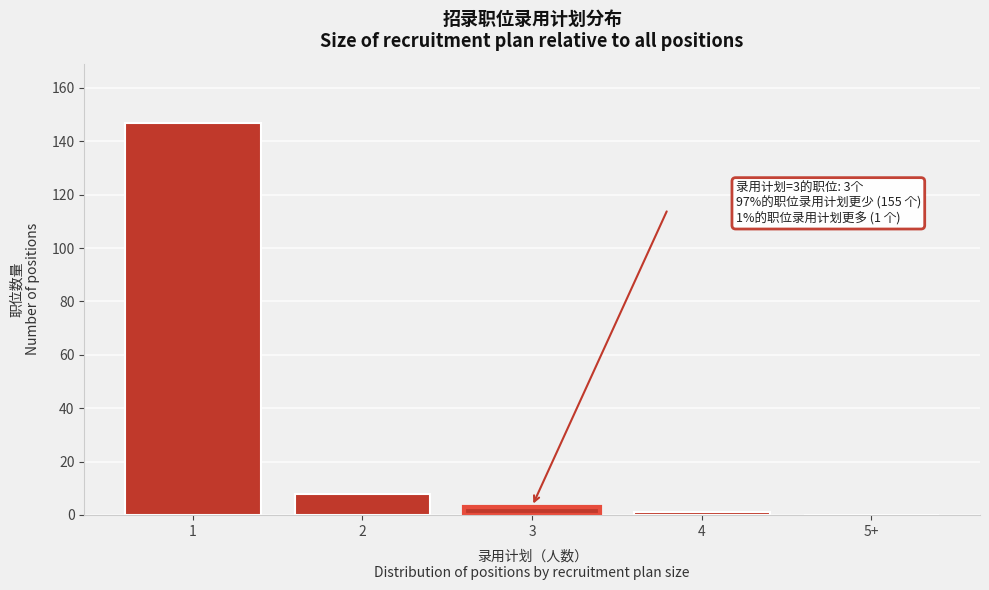

Reading right to left, transcribe all the data shown in this chart.

5+=0	4=1	3=3	2=8	1=147